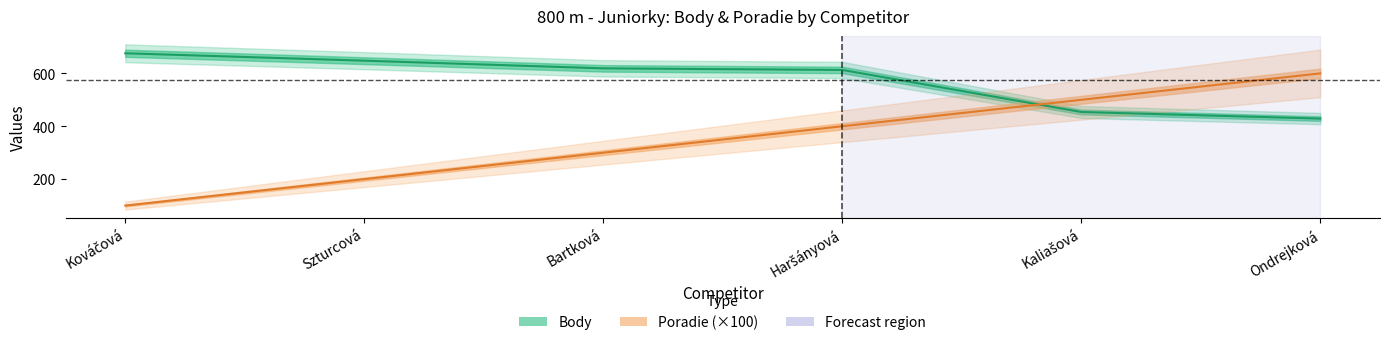

Rank the series at Ondrejková from lowest to highest value.

Body, Poradie